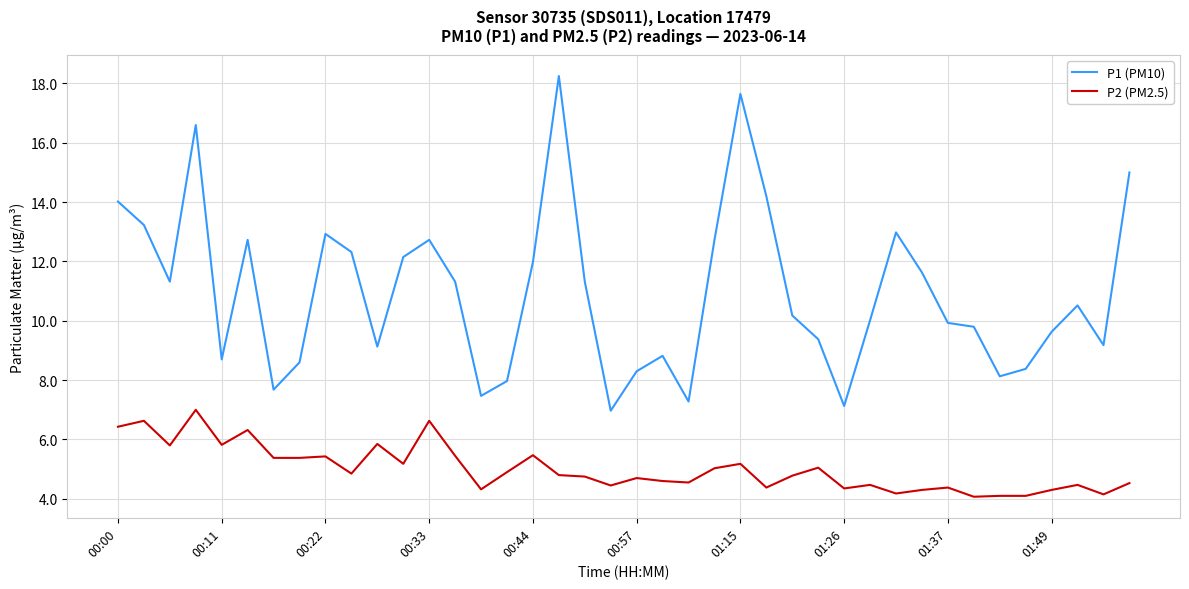

What is the average value of the P1 (PM10) series?

11.0